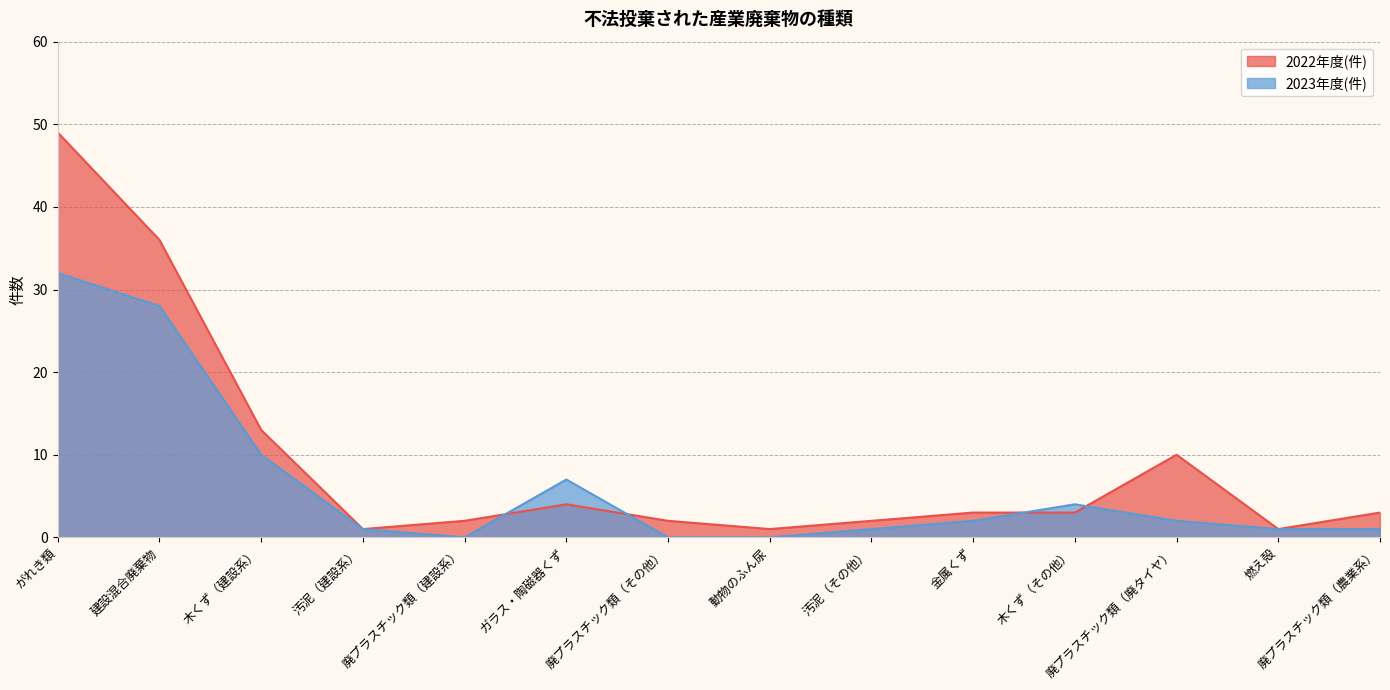

At which category is the sum across all series the highest?

がれき類